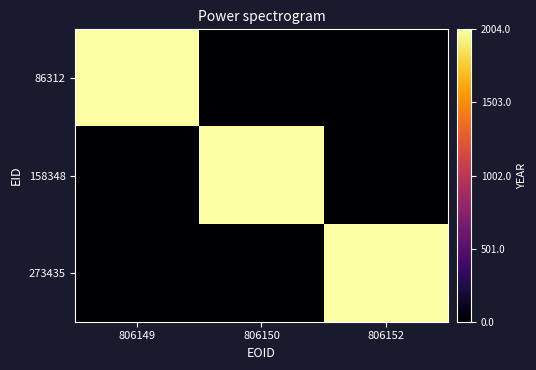

Which has a higher value, 806150 or 806149?

806149